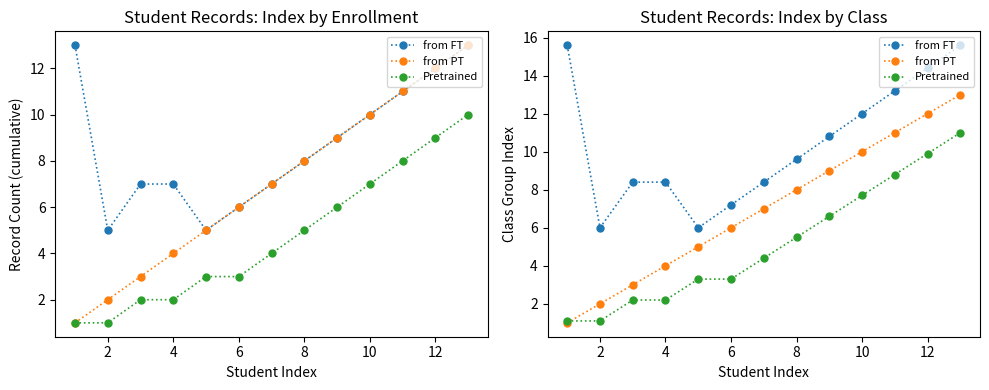

Does the chart display data point markers on the line(s)?

Yes